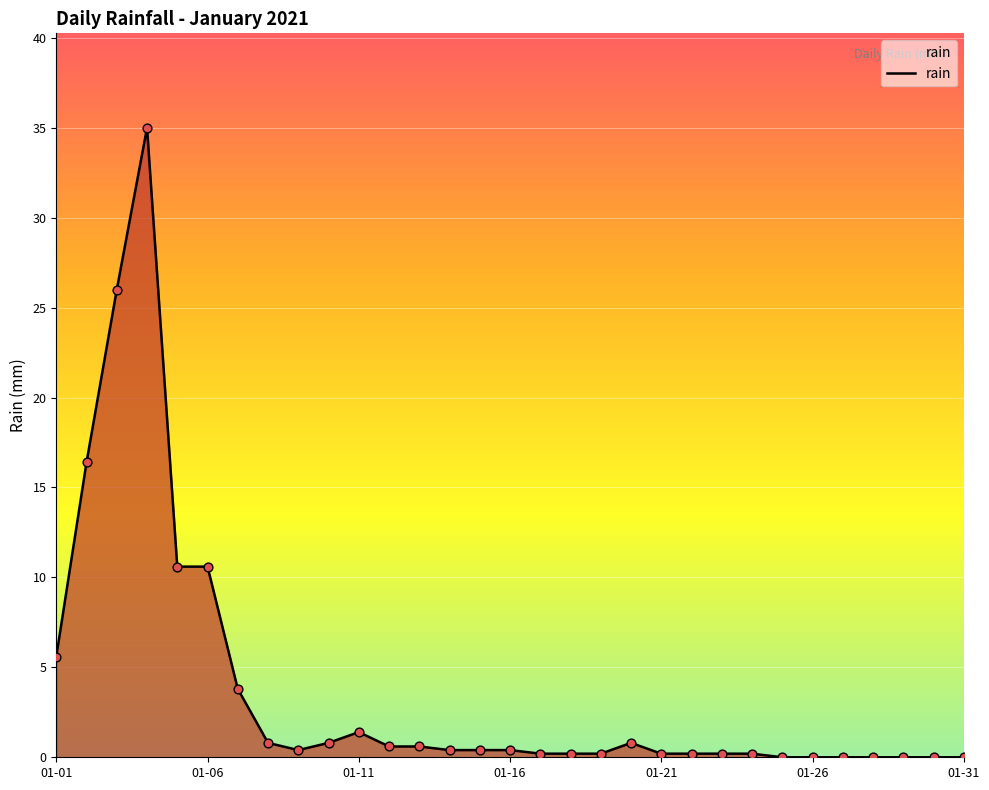

What is the difference between the maximum and minimum values?

35.0